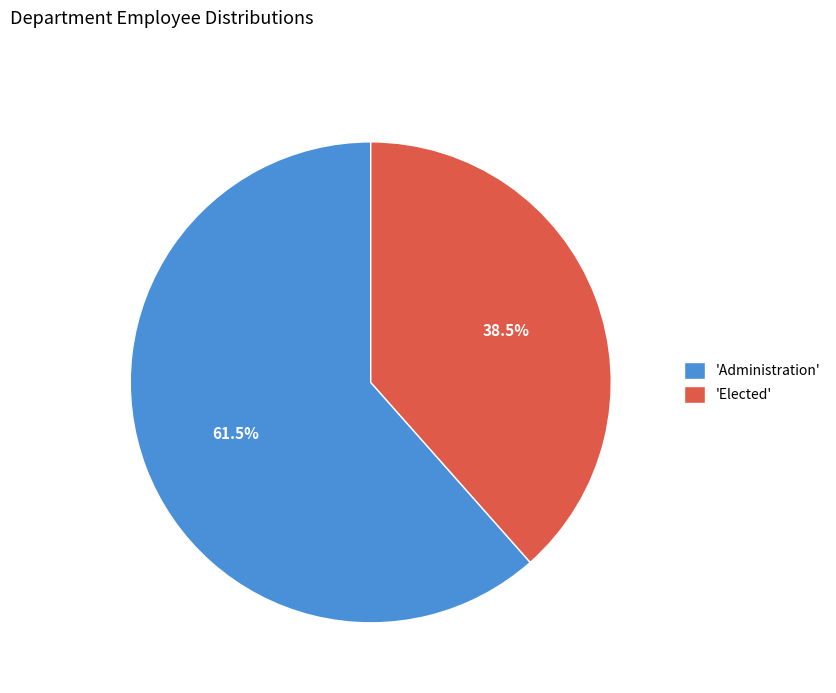

Which category has the smallest portion of the pie?

'Elected'